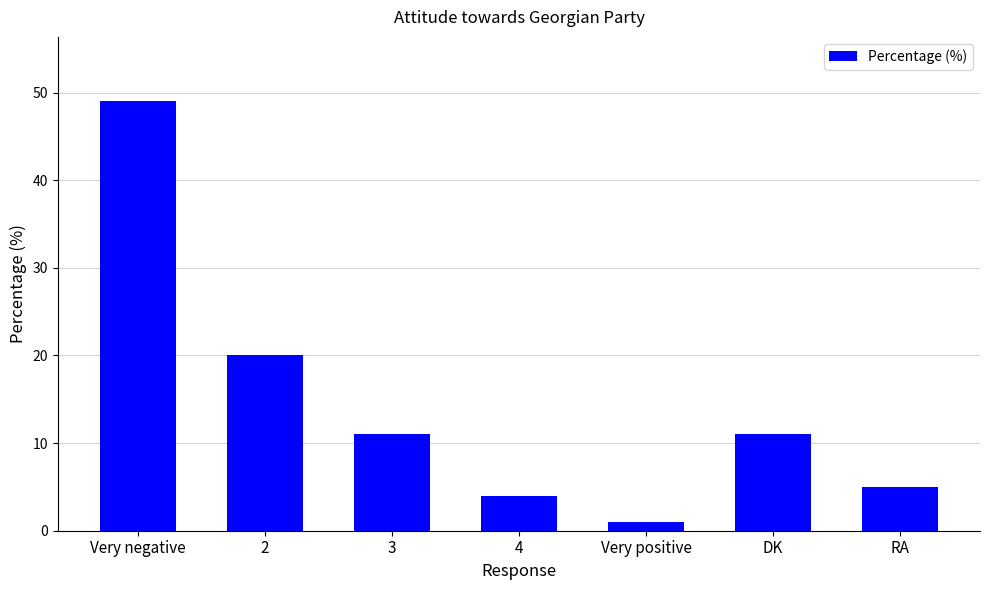

The value at Very positive is 1. True or false?

True